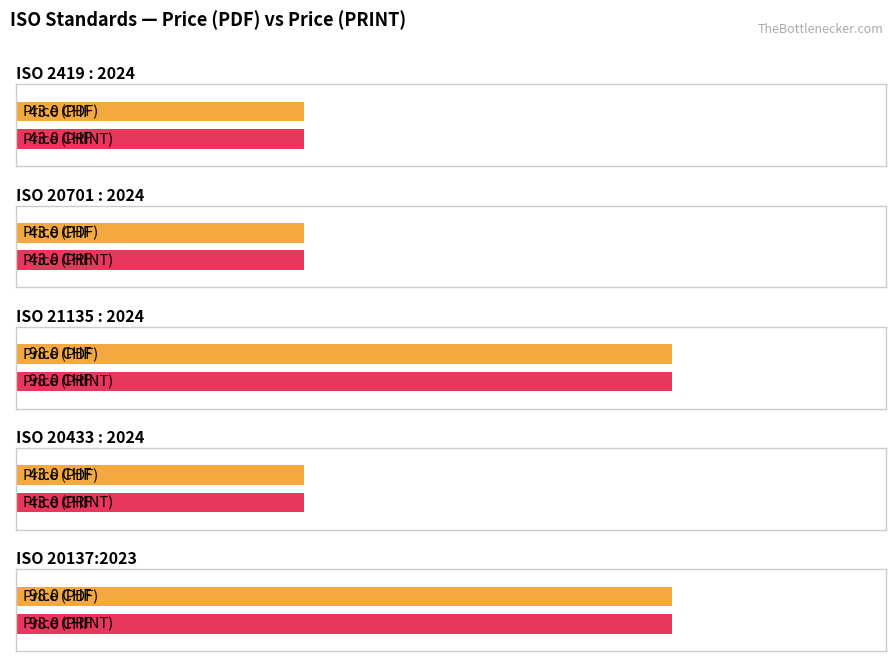

Rank the series at ISO 20433 : 2024 from highest to lowest value.

Price (PDF), Price (PRINT)